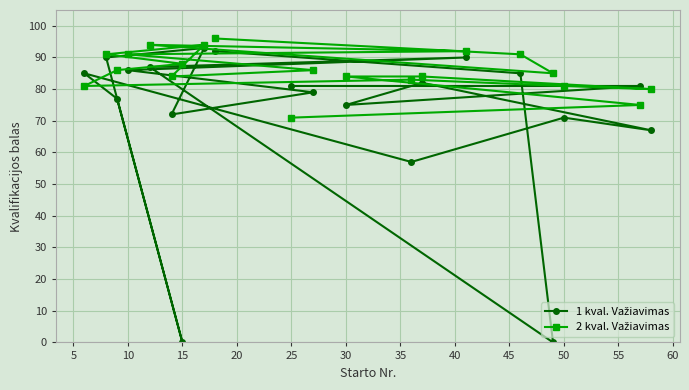

In 2 kval. Važiavimas, how many points are lower than both neighbors (excluding endpoints)?

4